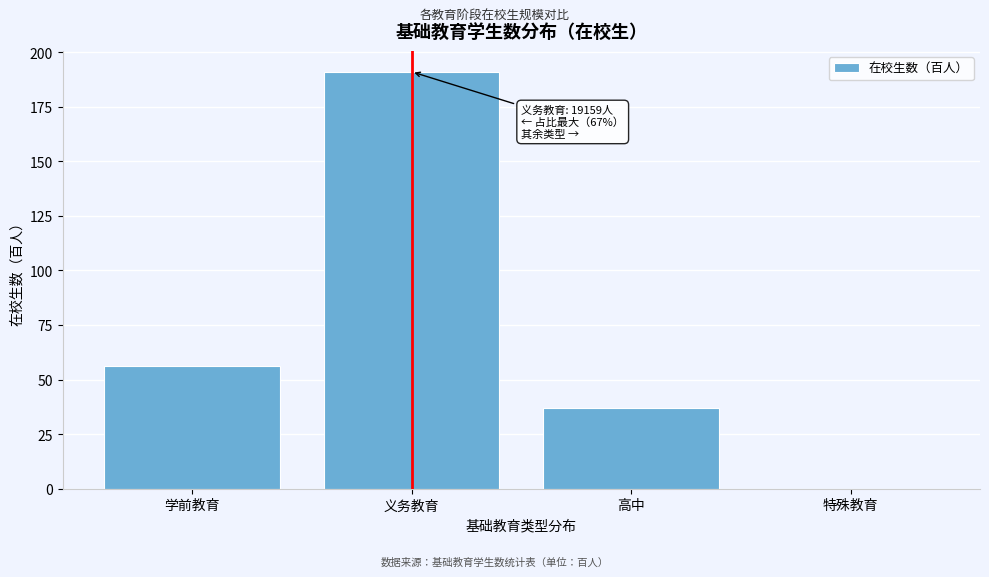

Reading left to right, list all the values displayed in this chart.

学前教育=56	义务教育=191	高中=37	特殊教育=0